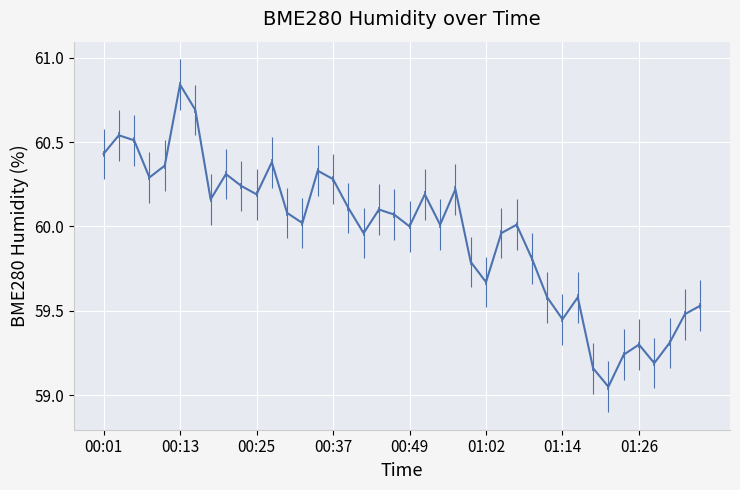

What is the difference between the second highest and minimum values?

1.6